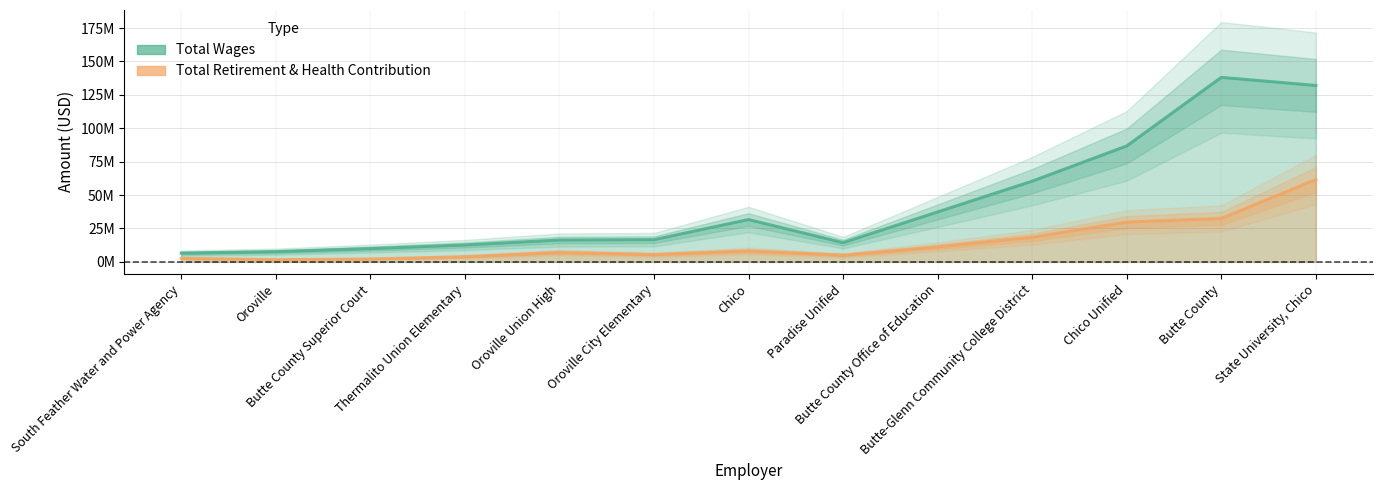

What is the sum of the Total Retirement & Health Contribution values at Paradise Unified and Butte County Superior Court?

7106178.0